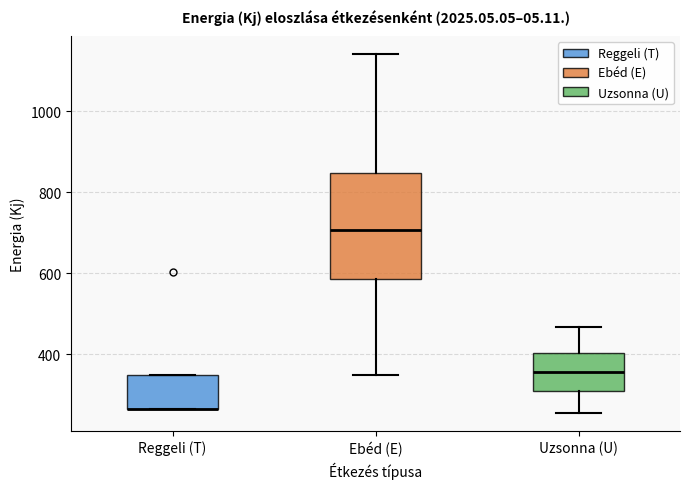

Reading left to right, transcribe this box plot: for each box, give where its median line is, the range the box spans, and where its two whiskers end, as read against the y-axis. The values are not printed on the chart, so give them approximately, as read against the axis.

Reggeli (T): median 260 (drawn on the box's lower edge), box 260 to 340, whiskers 260 to 340
Ebéd (E): median 700, box 580 to 840, whiskers 340 to 1140
Uzsonna (U): median 360, box 300 to 400, whiskers 260 to 460